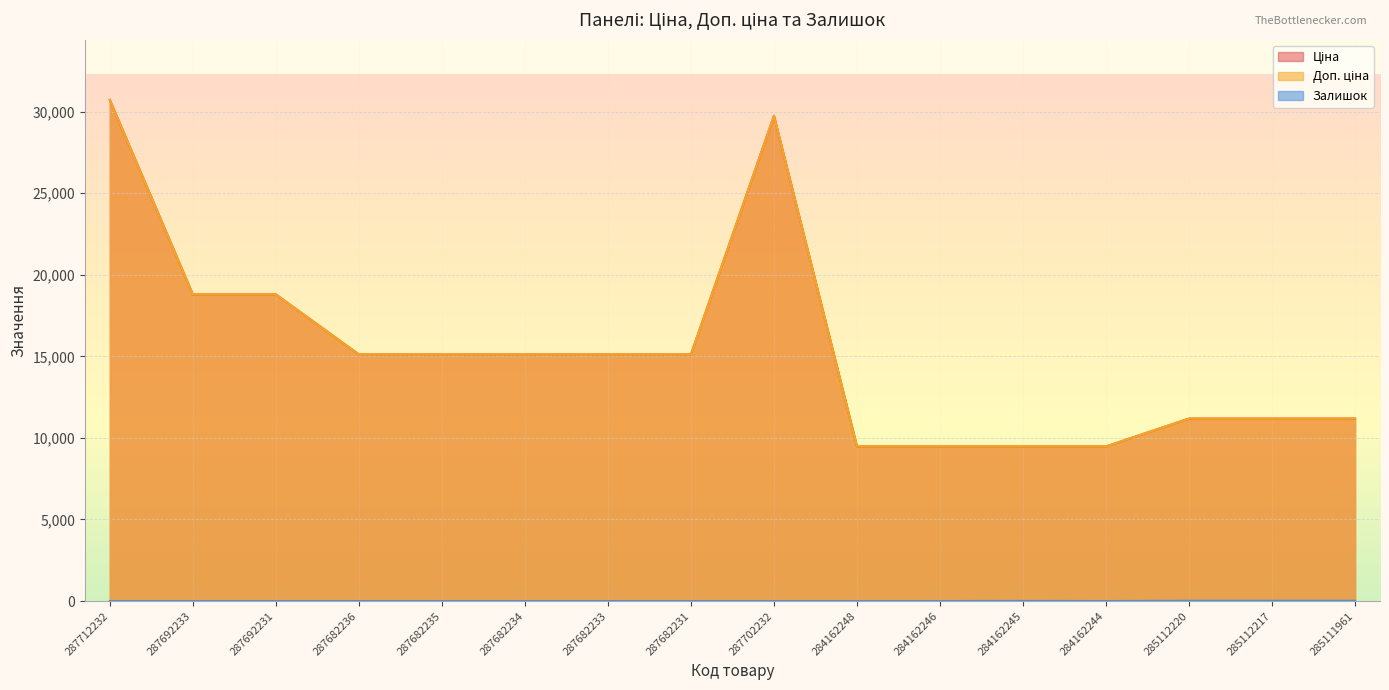

Rank the series at 285111961 from highest to lowest value.

Ціна, Доп. ціна, Залишок